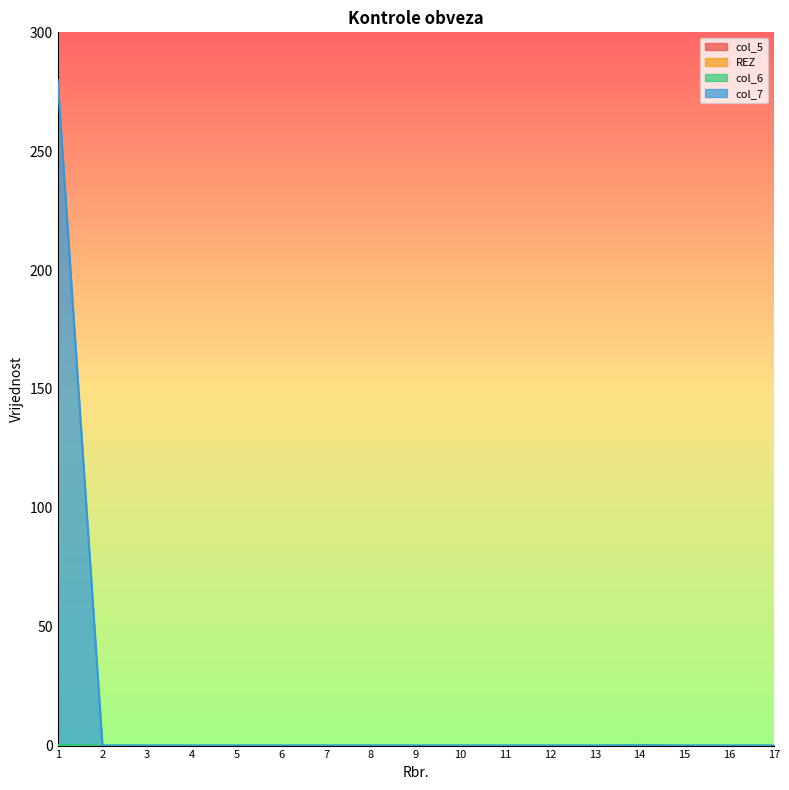

Which has a higher value, 5 or 2?

5